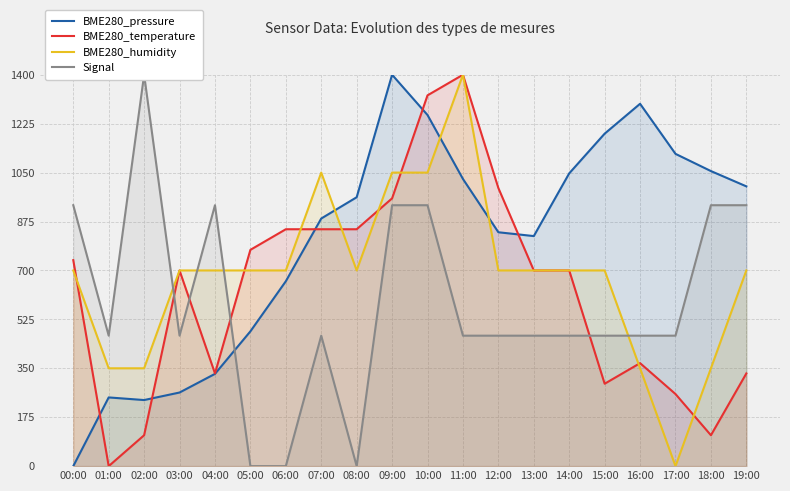

How many times do Signal and BME280_temperature cross each other?

4